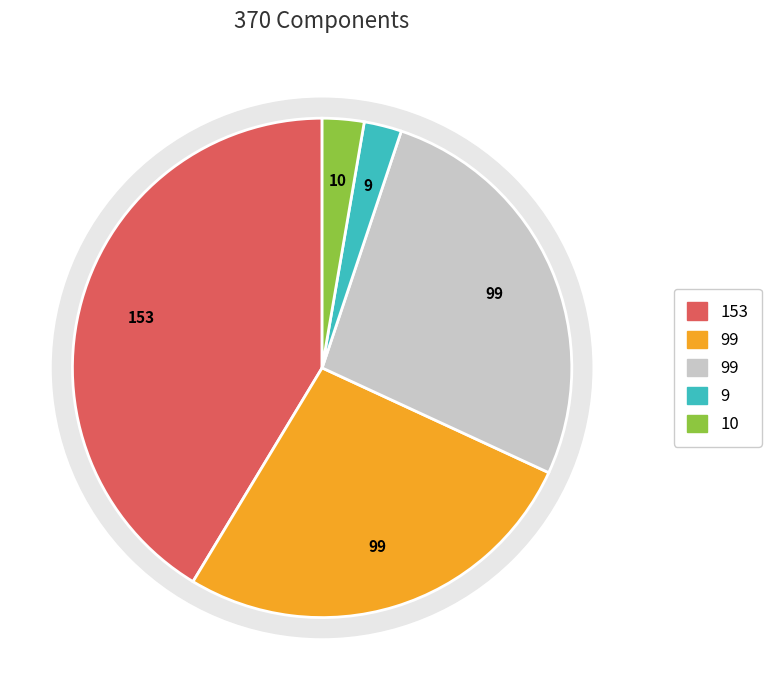

Is there any slice that represents more than half of the pie?

No